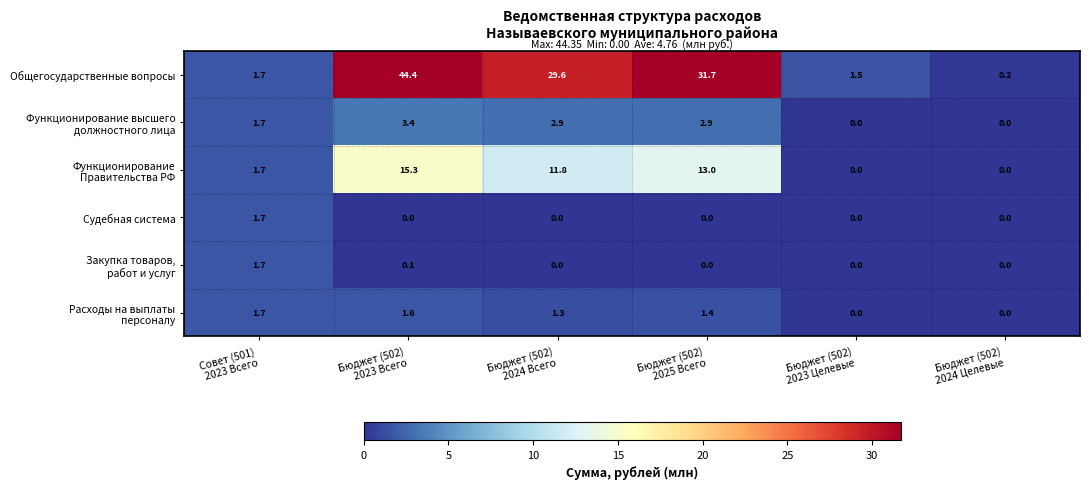

What is the maximum value shown in the chart?

44.4